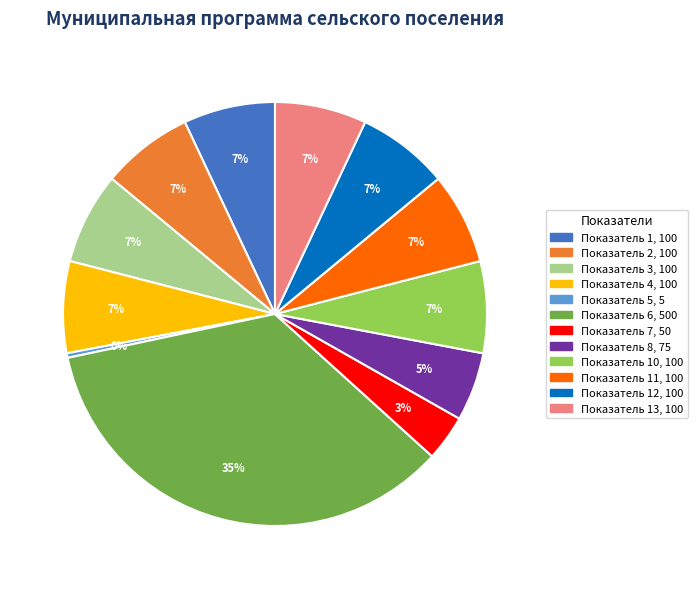

Is there any slice that represents more than half of the pie?

No